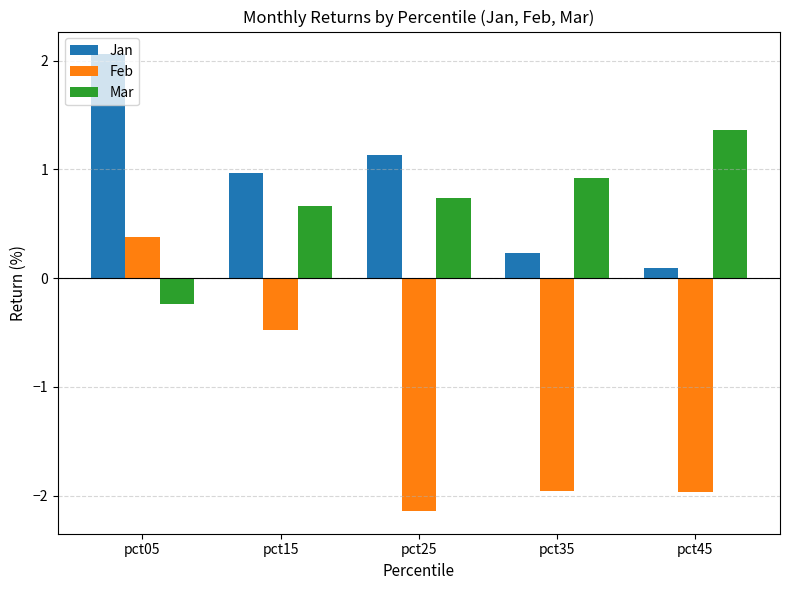

What are all the series names shown in the legend?

Jan, Feb, Mar